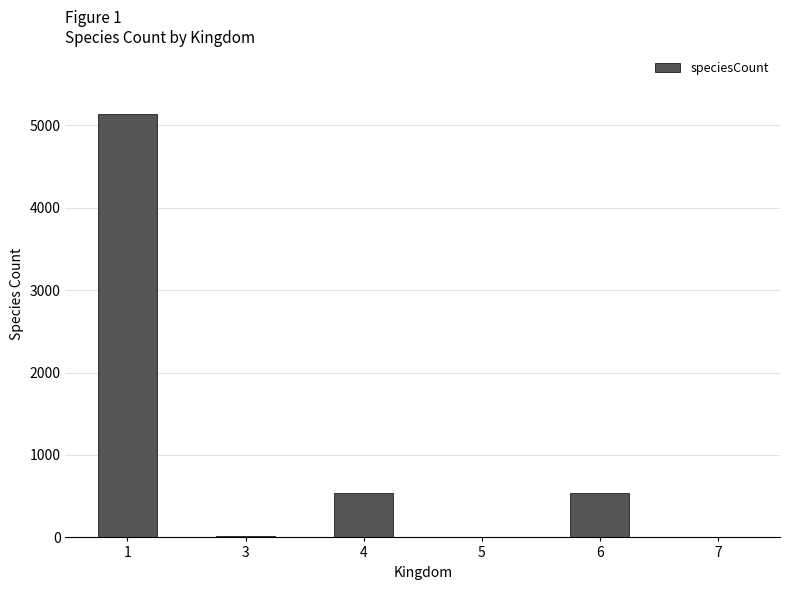

What is the greatest value displayed?

5132